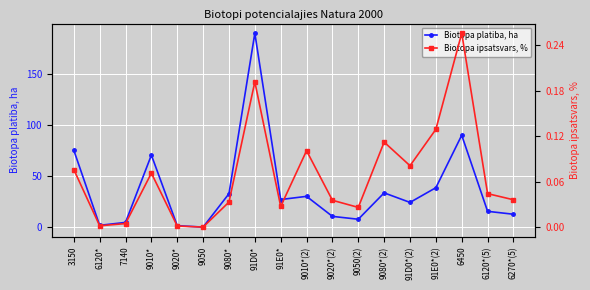

The Biotopa ipsatsvars, % series shows 0.1 at 91D0*(2). True or false?

False